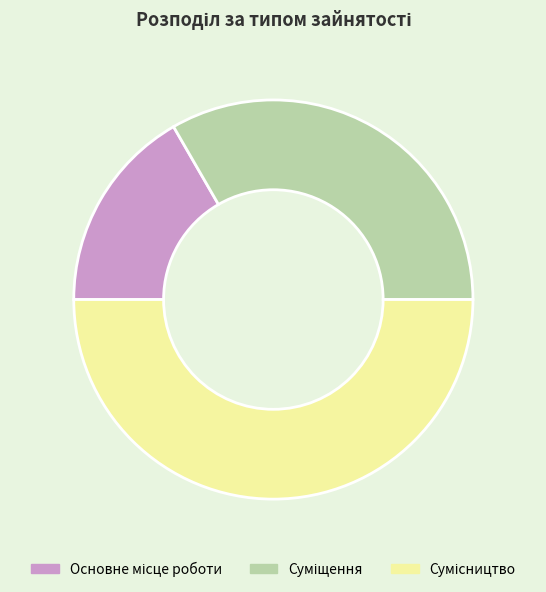

How many segments does this pie chart have?

3